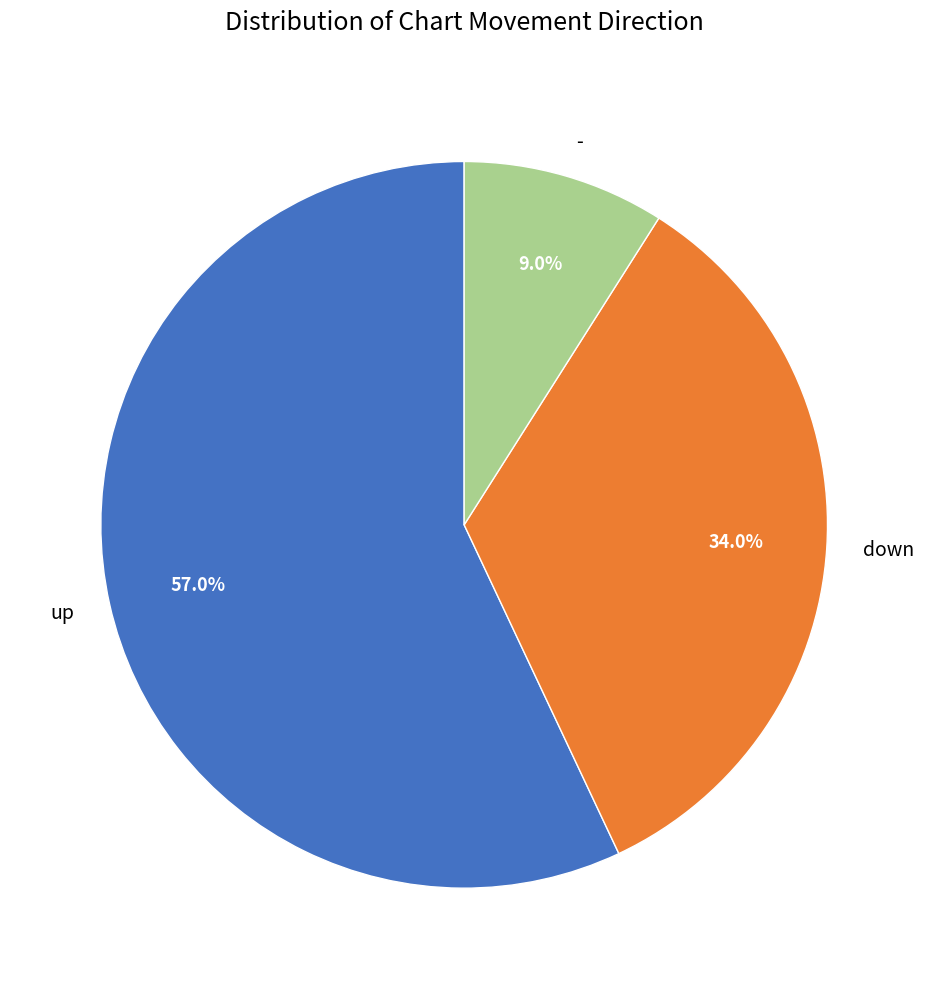

What is the largest slice in the pie chart?

up